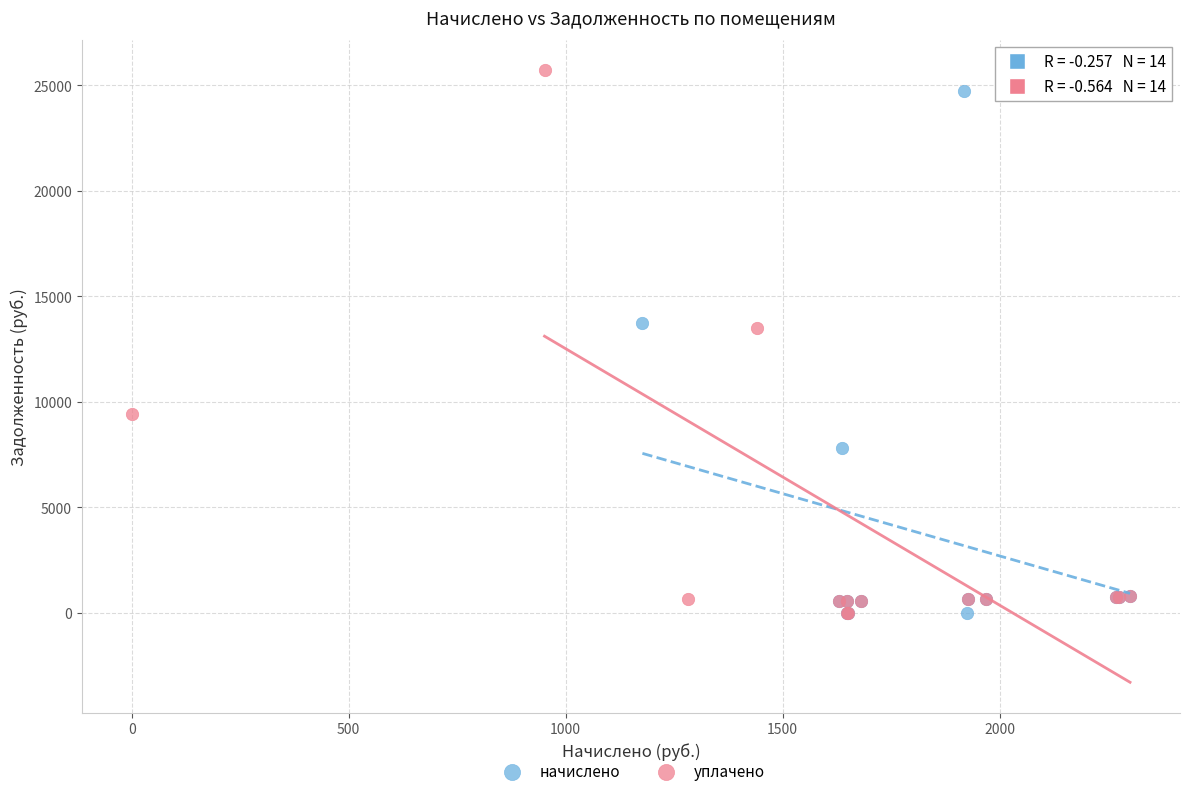

Which series has the widest spread of Y values?

уплачено